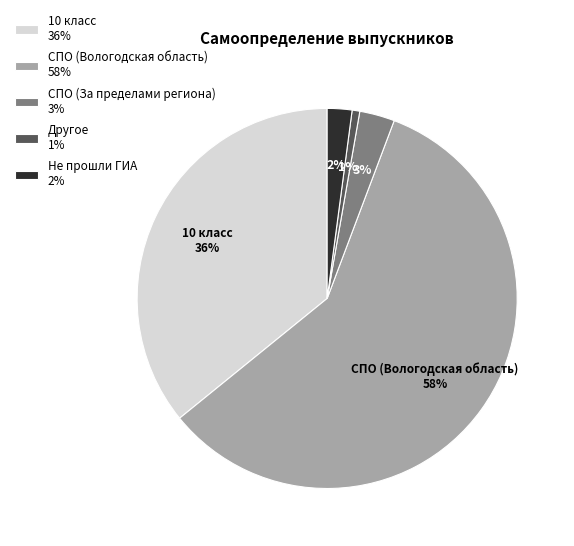

Is there a majority slice in this chart?

Yes